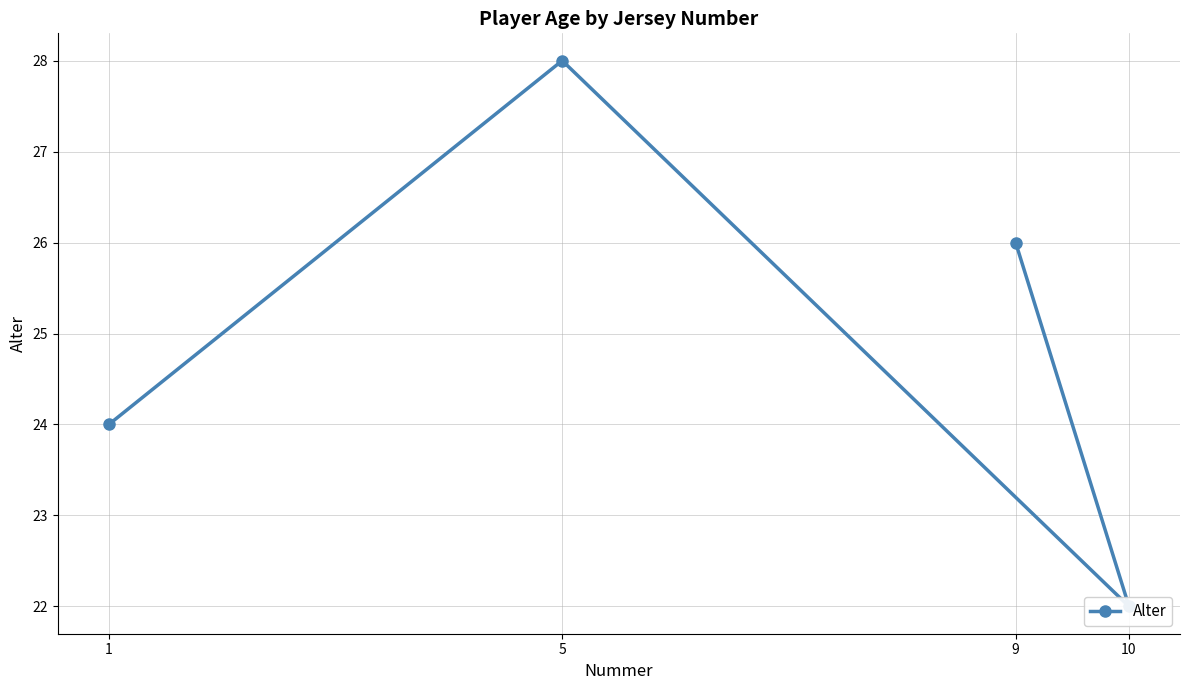

The chart shows a value of 14 at 5. True or false?

False